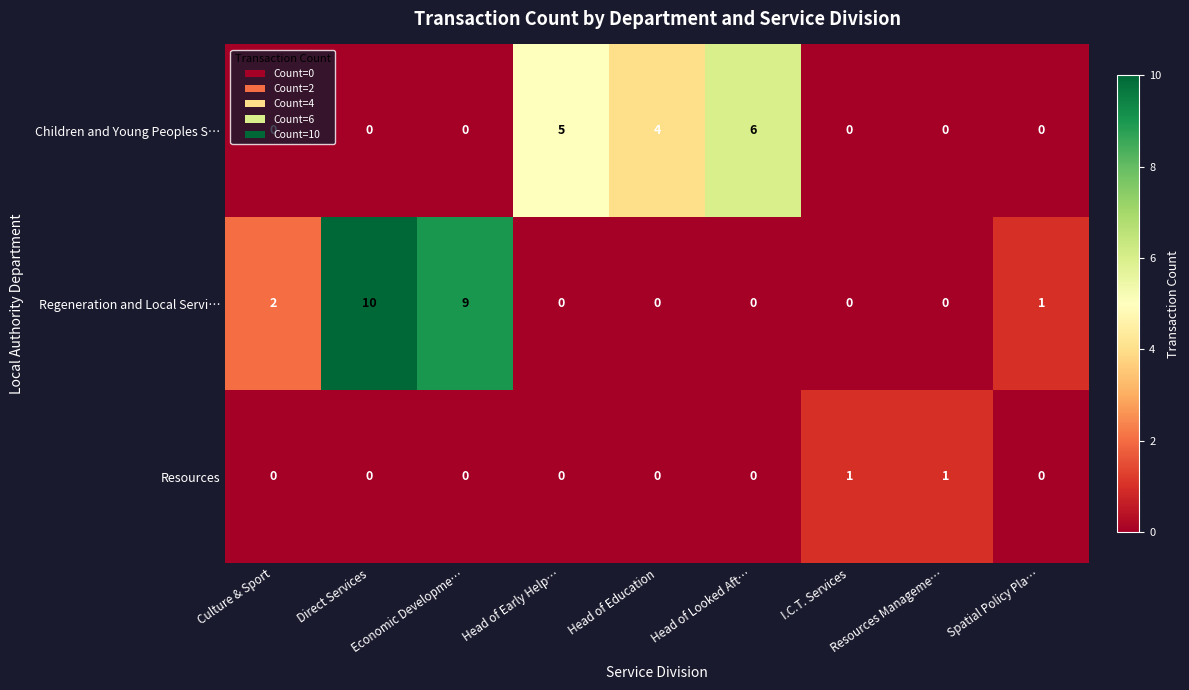

The value of Regeneration and Local Servi… at Head of Early Help… is 0. True or false?

True